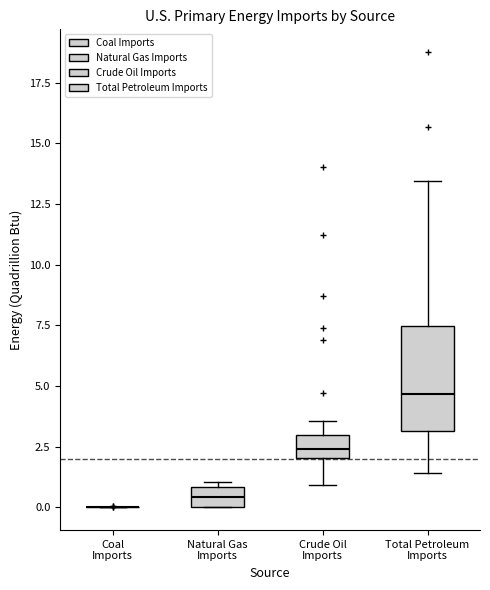

Which box is the tallest, from its lower edge to its upper edge?

Total Petroleum Imports